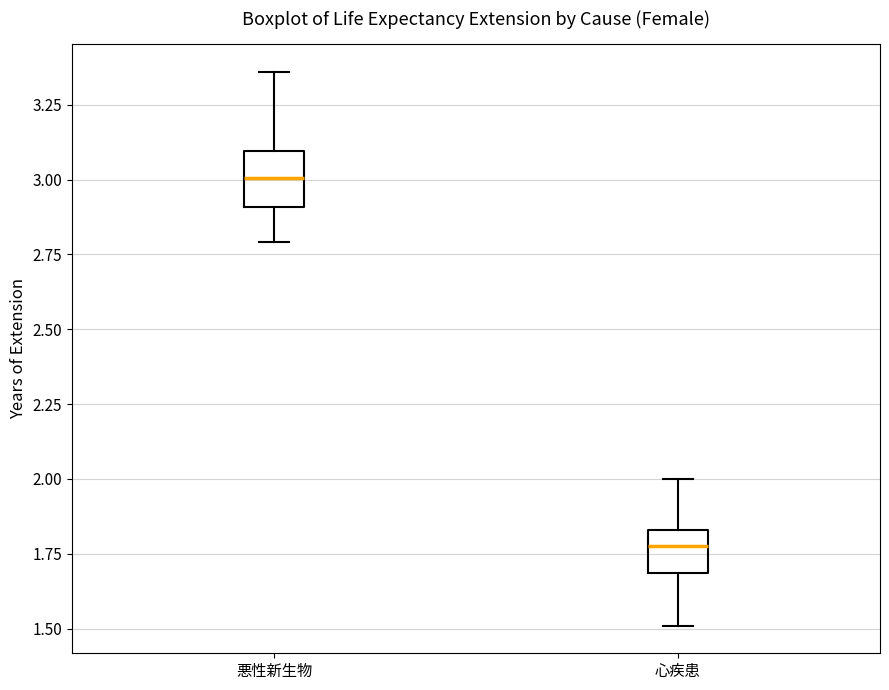

Where does the lower whisker of the box for 悪性新生物 end on the y-axis? The values are not printed on the chart, so give them approximately, as read against the axis.

2.80